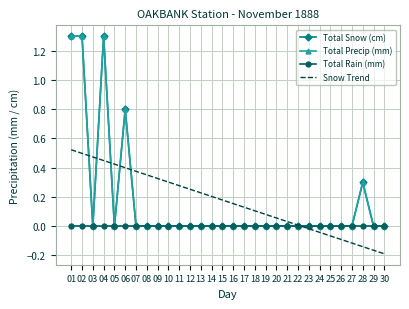

Which label corresponds to the smallest value in the chart?

30